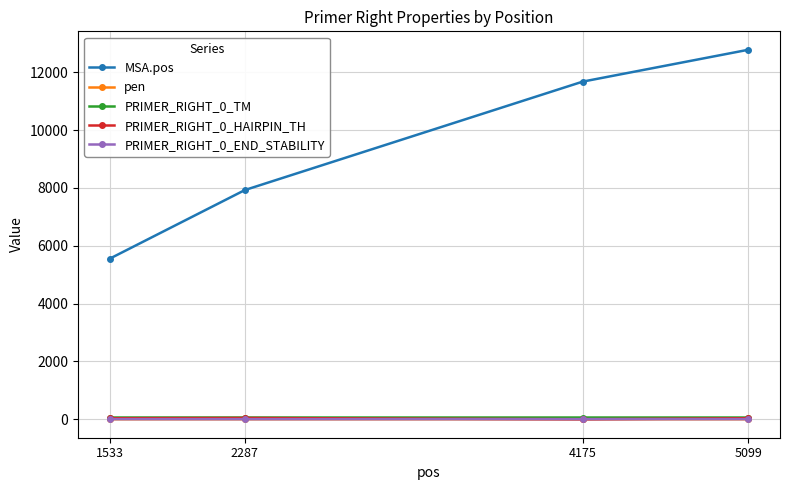

What is the value of the MSA.pos point at the 1st from the left?

5557.0